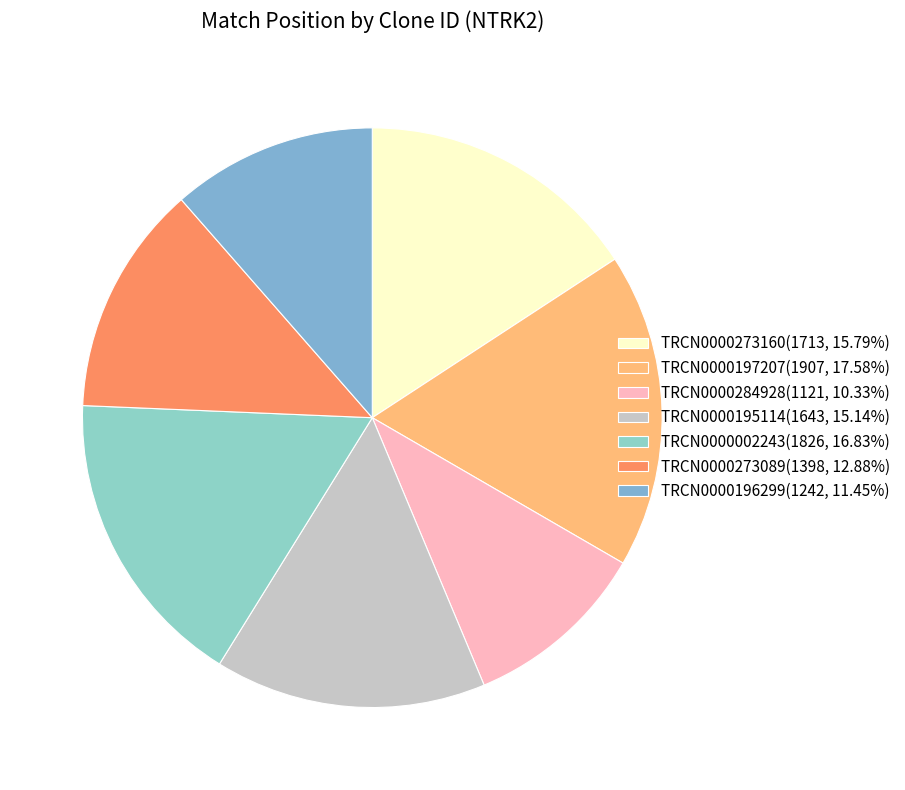

How many slices are in this pie chart?

7